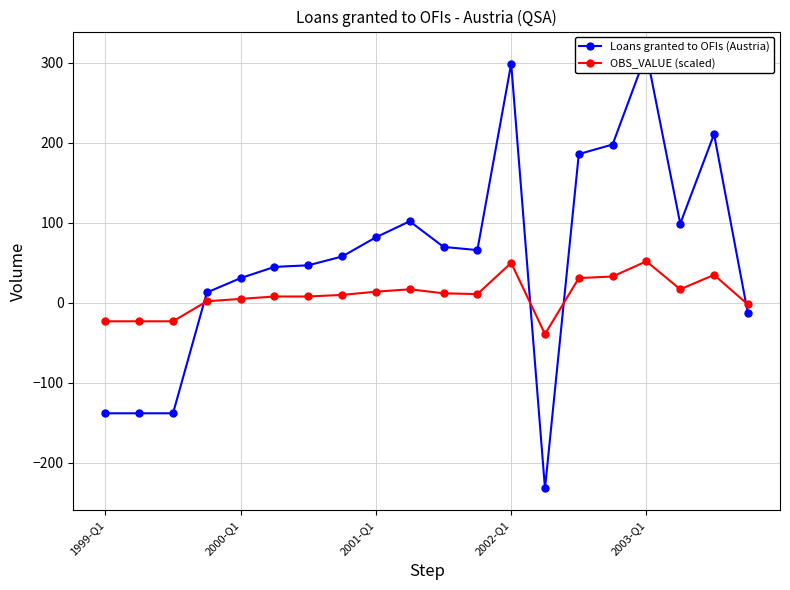

What are all the series names shown in the legend?

Loans granted to OFIs (Austria), OBS_VALUE (scaled)